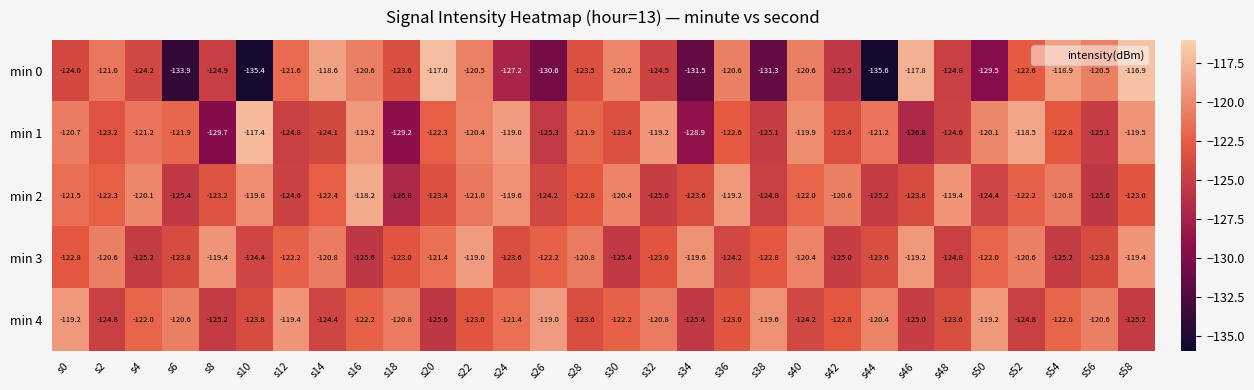

How many categories are shown in the chart?

30